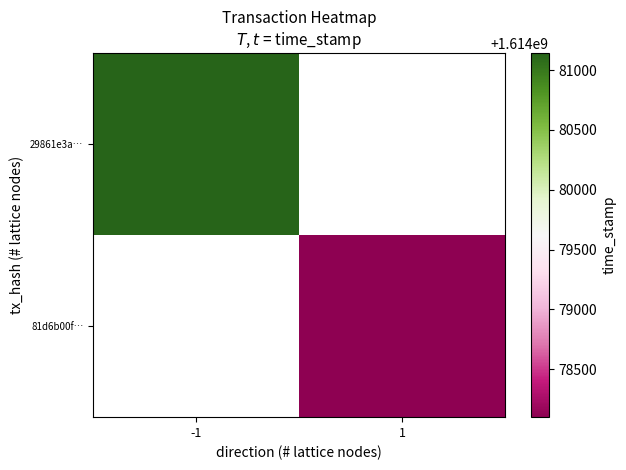

Between -1 and 1, which is larger?

1